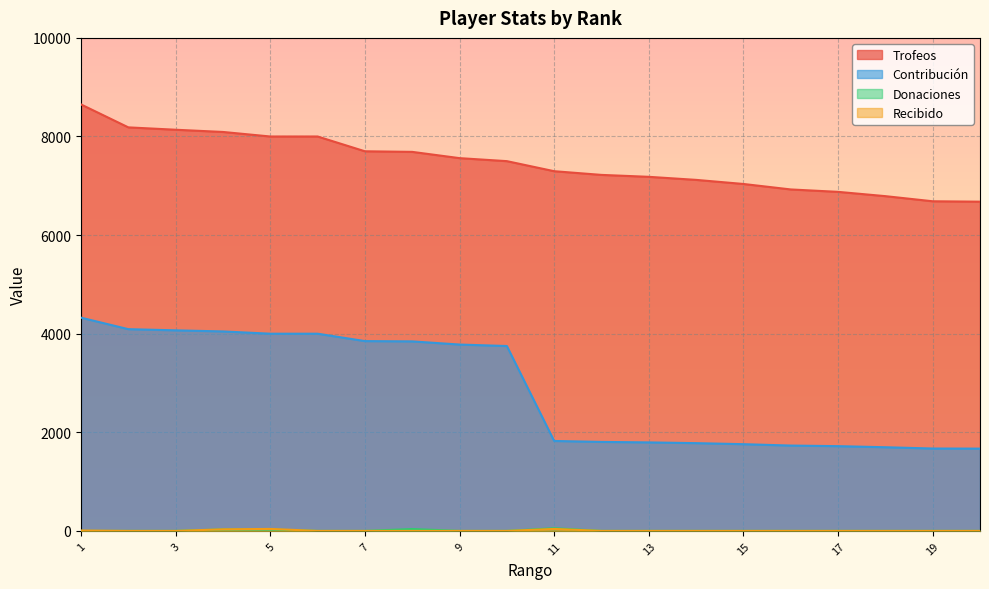

Count the number of data series in this chart.

4